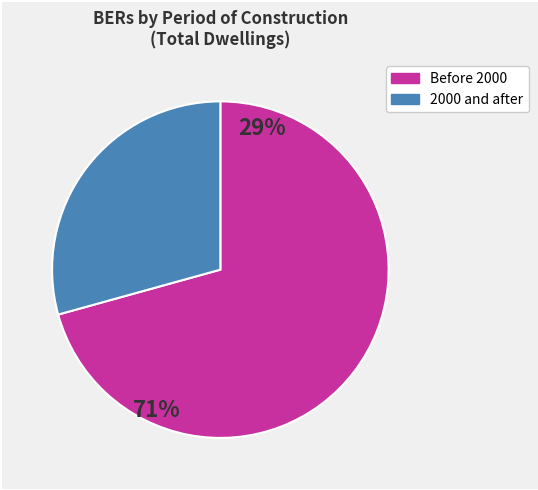

Is there a majority slice in this chart?

Yes